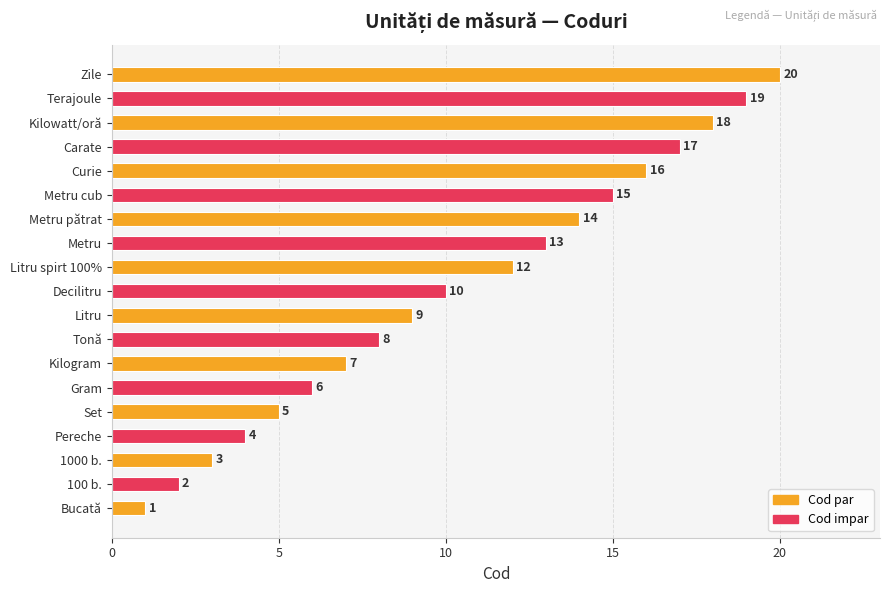

What is the sum of all values?

199